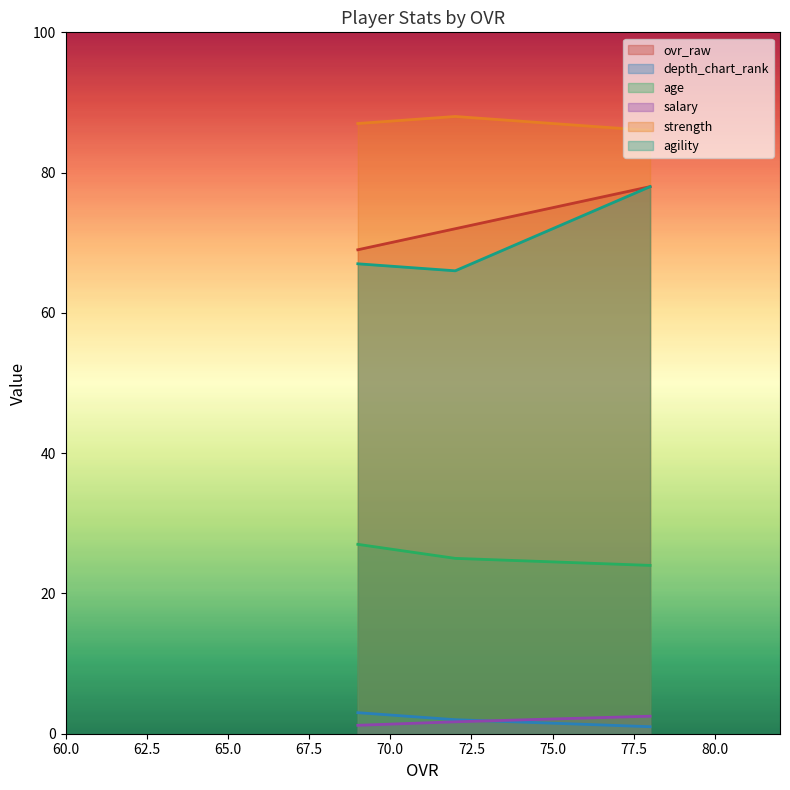

At which category is the sum across all series the highest?

78